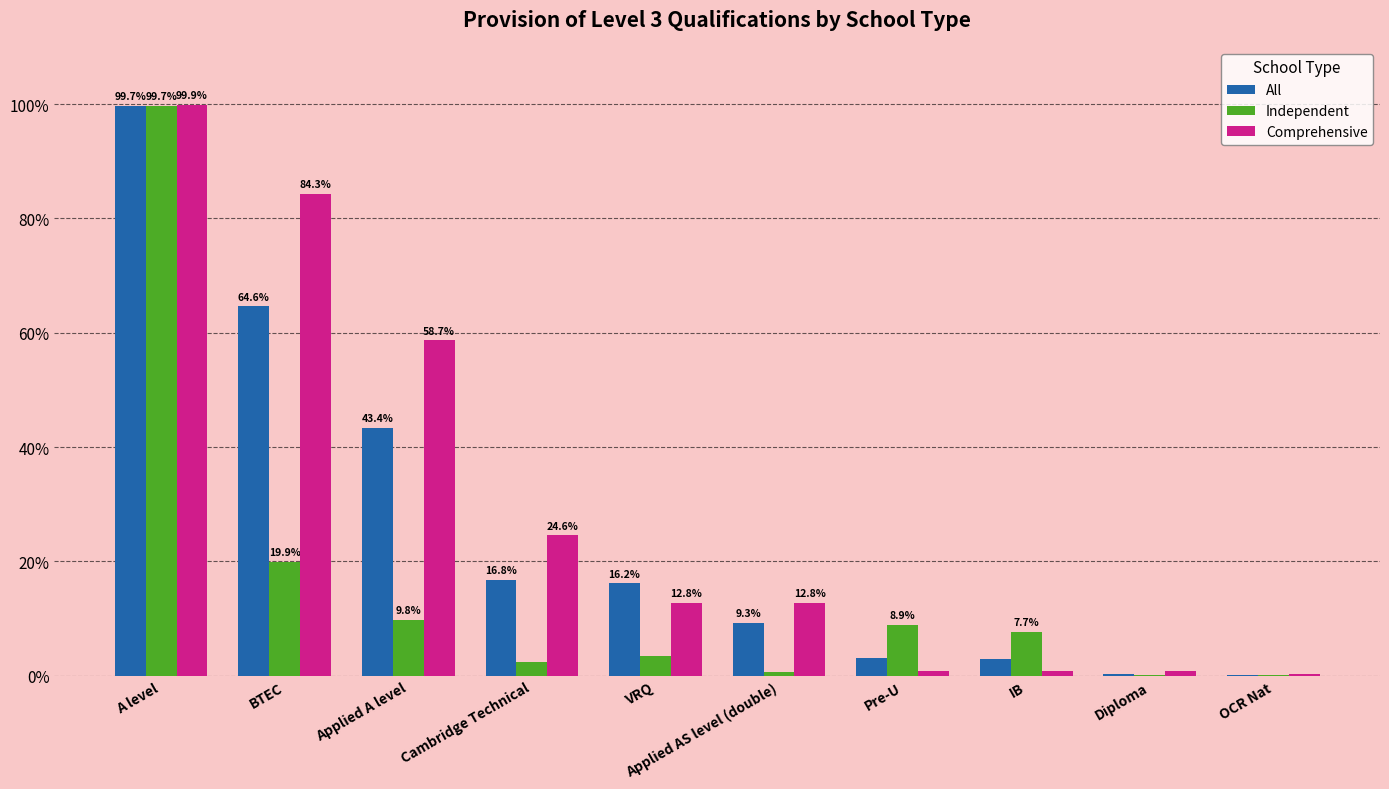

What is the total value across all series at OCR Nat?

0.8